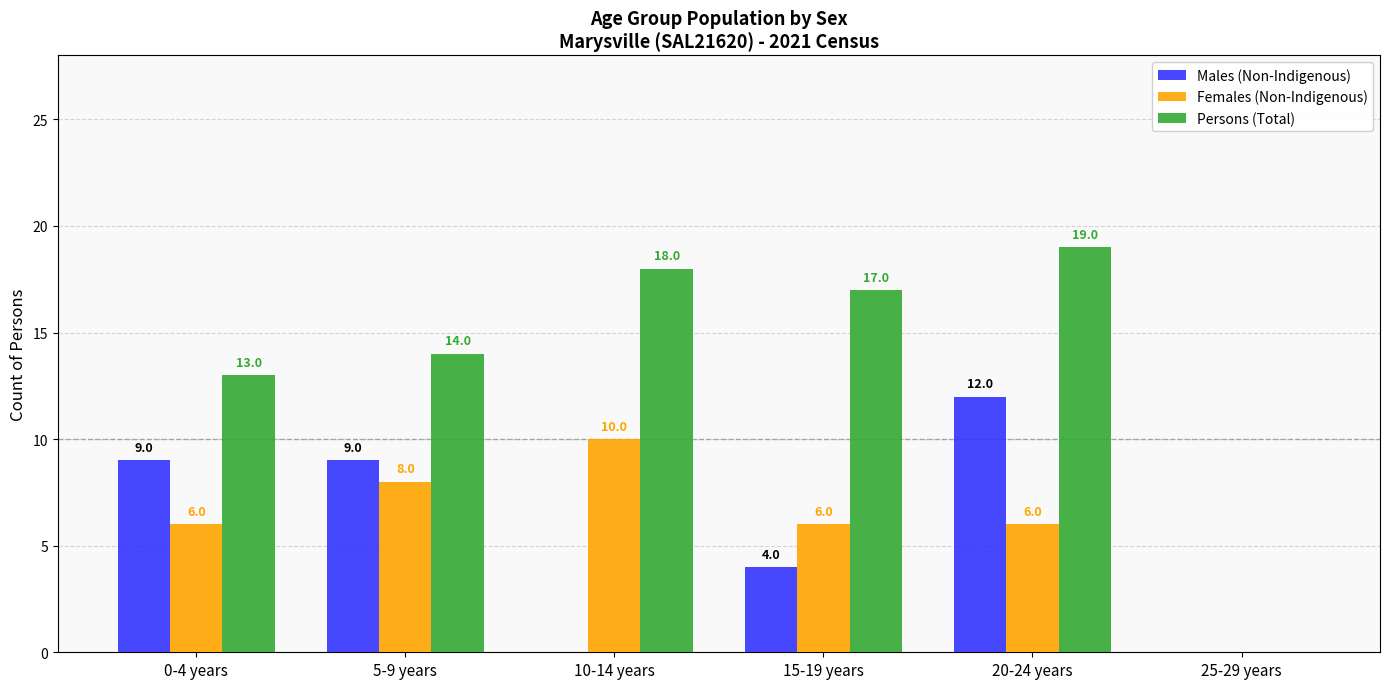

How many series are shown in this chart?

3